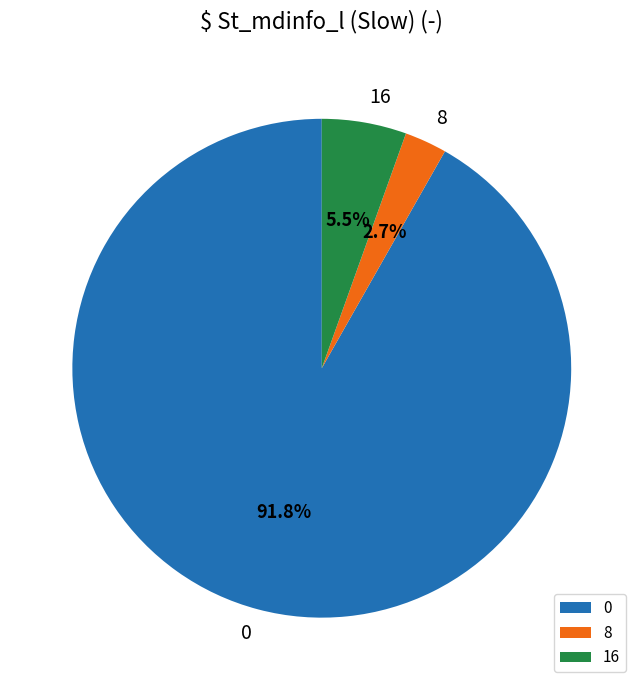

How much of the chart is everything except 8?

97.3%